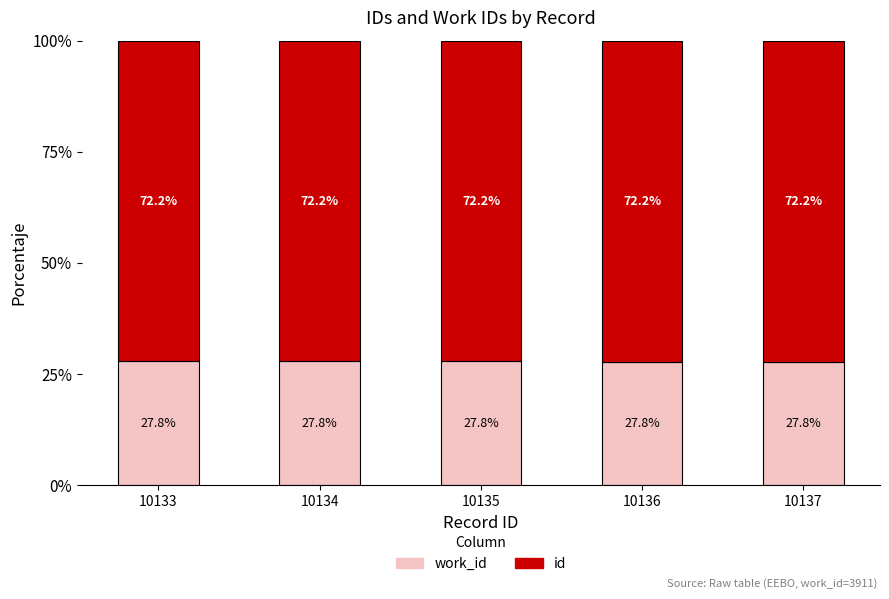

What is the total value across all series at 10135?

100.0